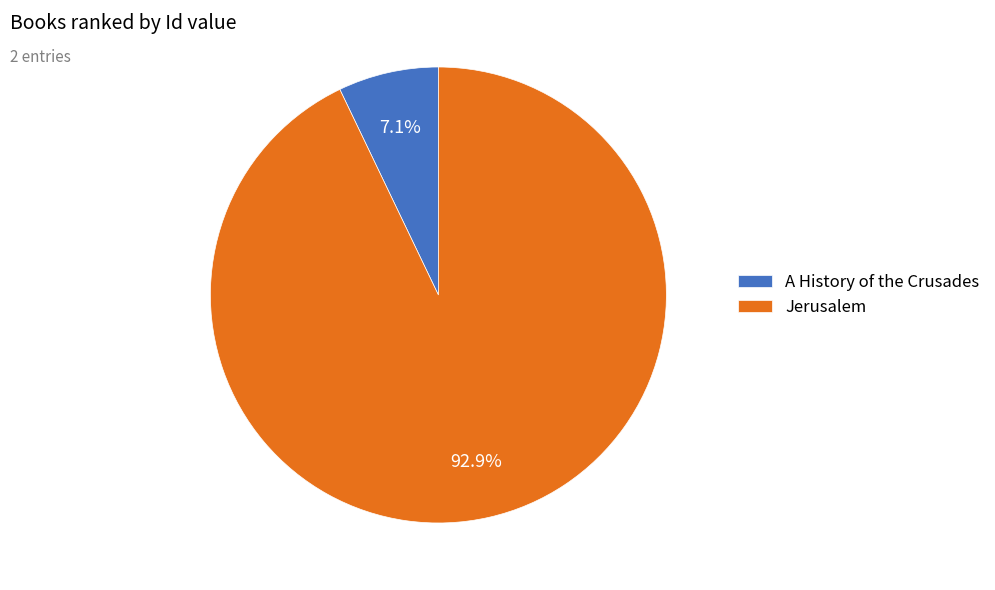

Does A History of the Crusades account for over 50% of the chart?

No